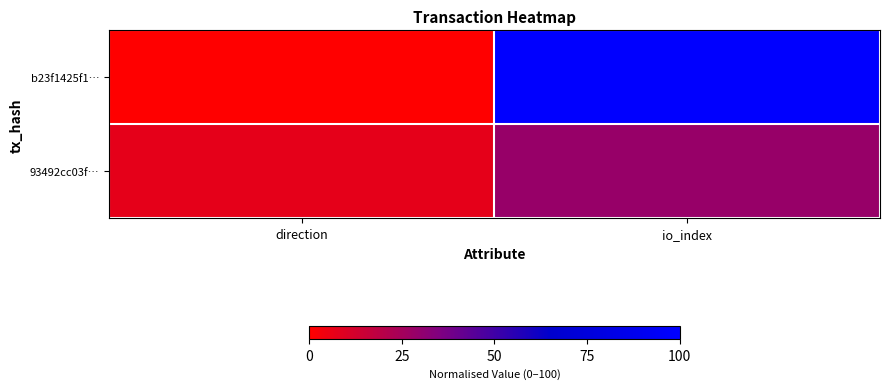

What is the total value across all series at direction?

7.1